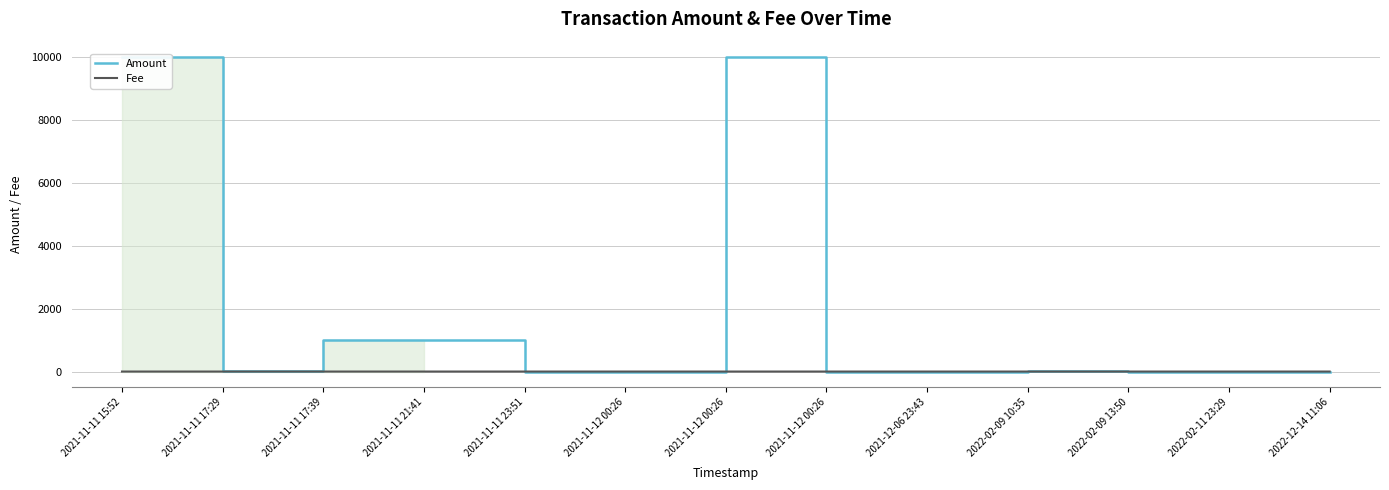

What is the sum of all Fee values?

0.2